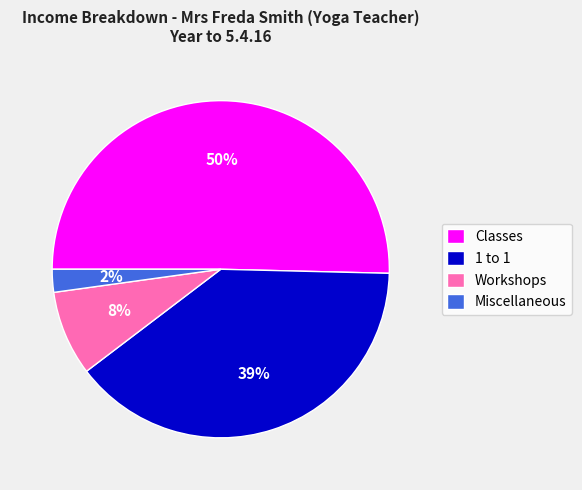

What percentage is the Miscellaneous slice, to the nearest percent?

2%